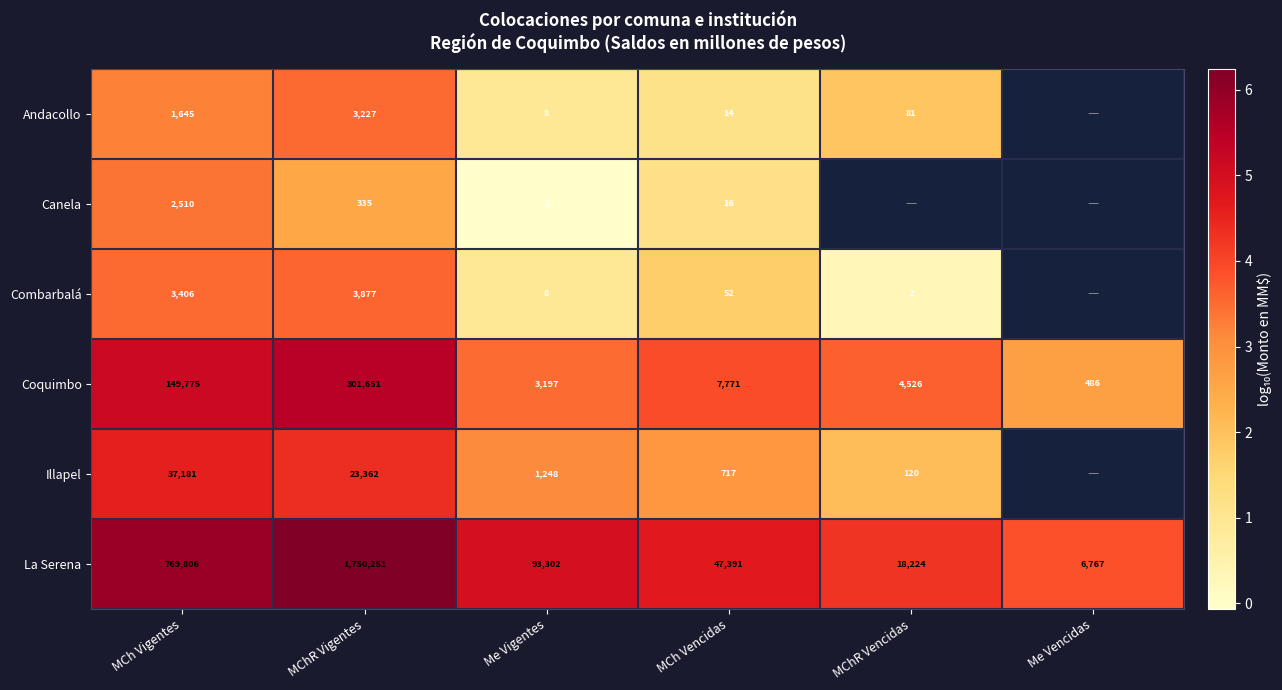

At MCh Vigentes, list the series in order from smallest to largest.

Andacollo, Canela, Combarbalá, Illapel, Coquimbo, La Serena